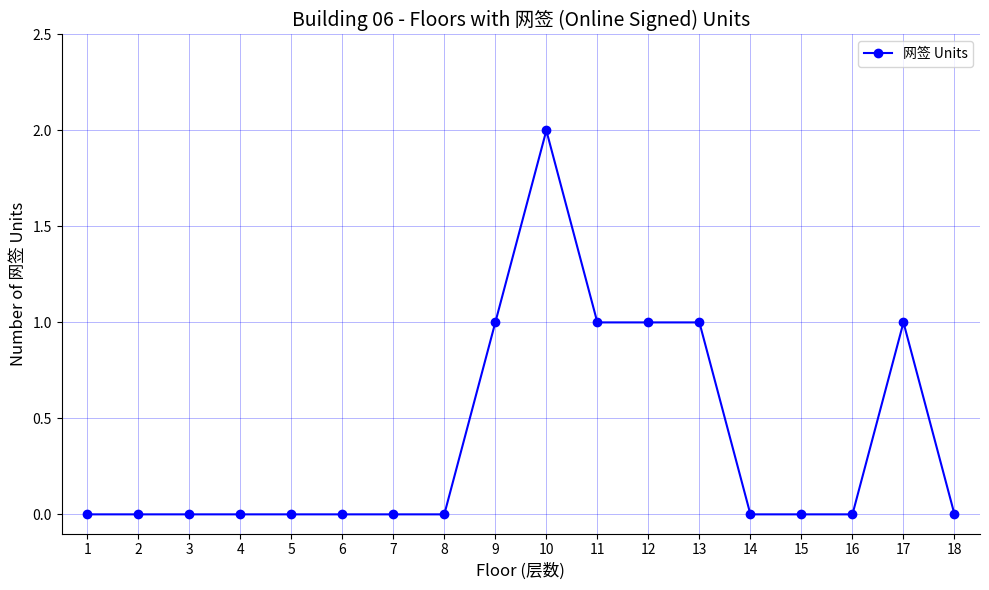

Reading left to right, list all the values displayed in this chart.

0	0	0	0	0	0	0	0	1	2	1	1	1	0	0	0	1	0